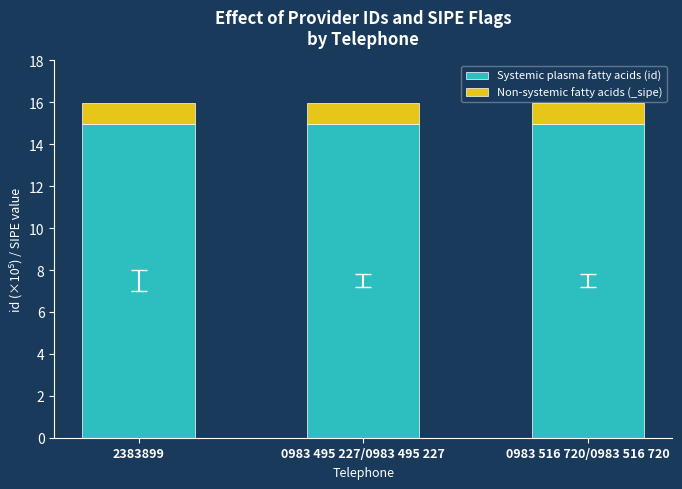

What is the highest value of the Systemic plasma fatty acids (id) series?

15.0